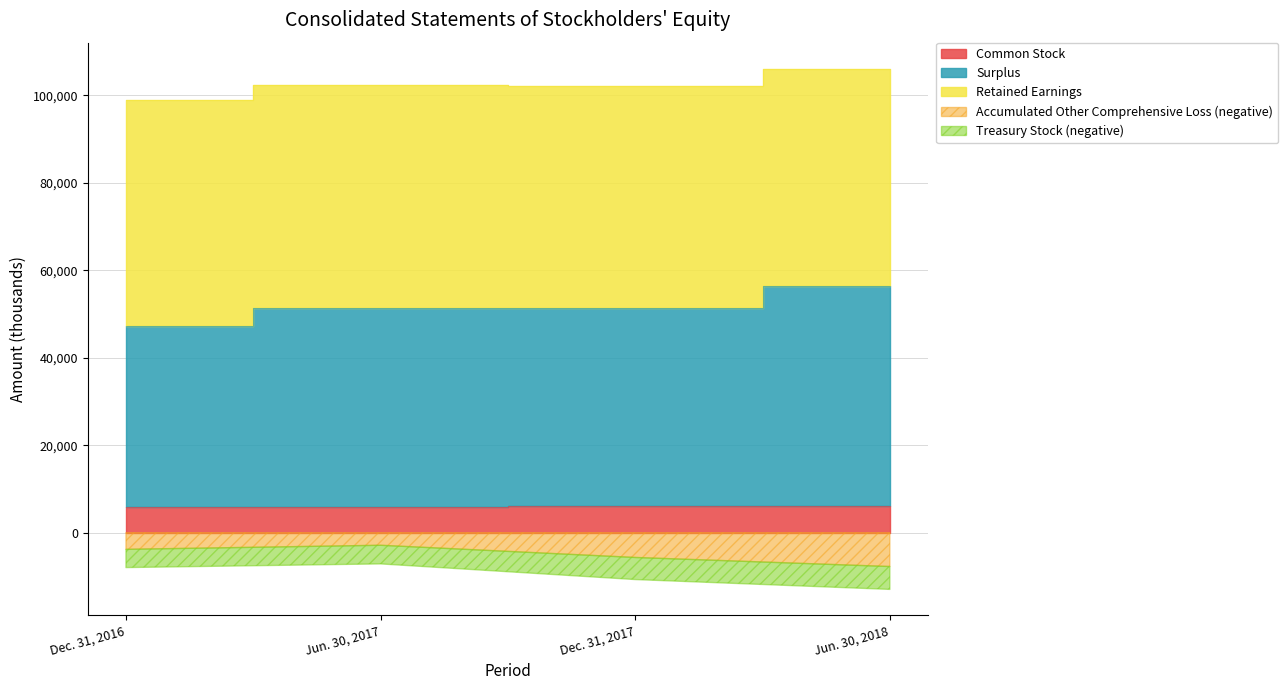

True or false: Common Stock has a value of 6047 at Jun. 30, 2018.

True